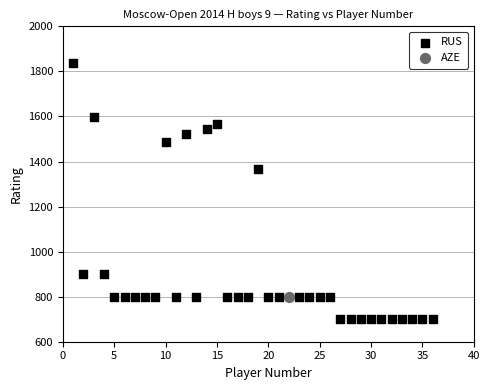

What are all the series names shown in the legend?

RUS, AZE